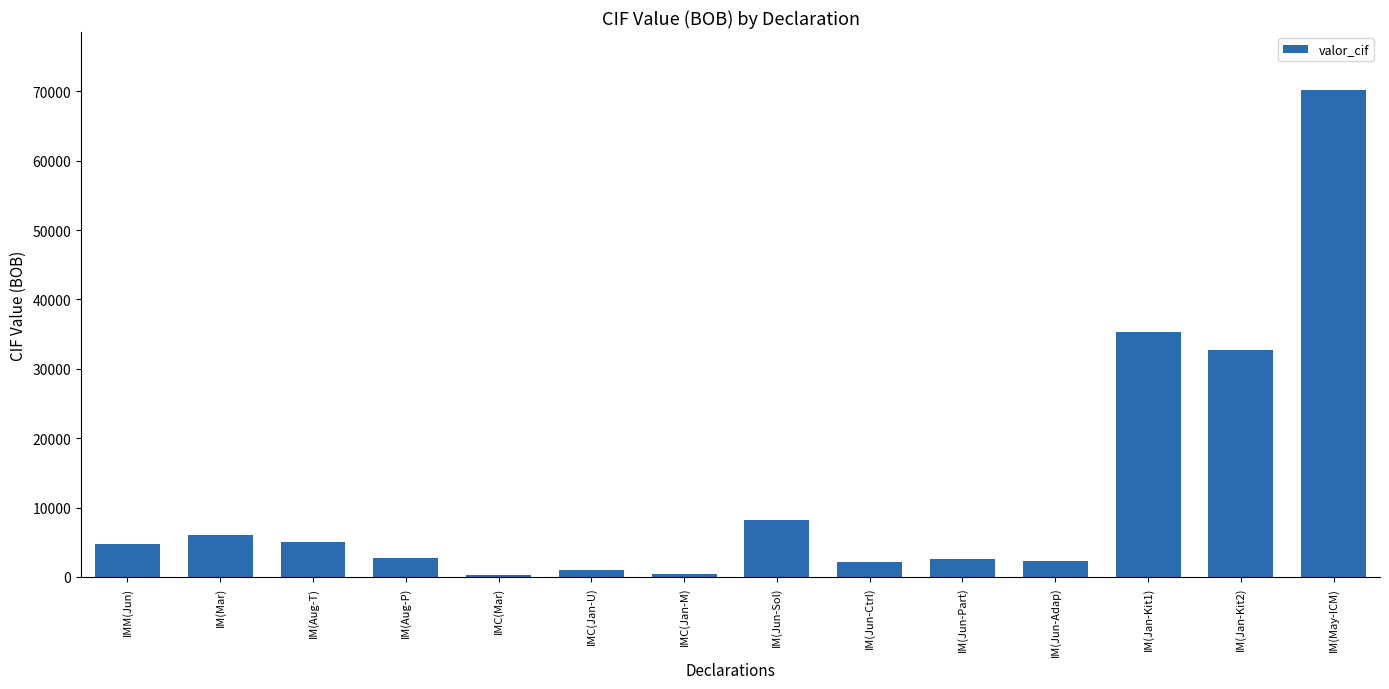

What is the greatest value displayed?

70118